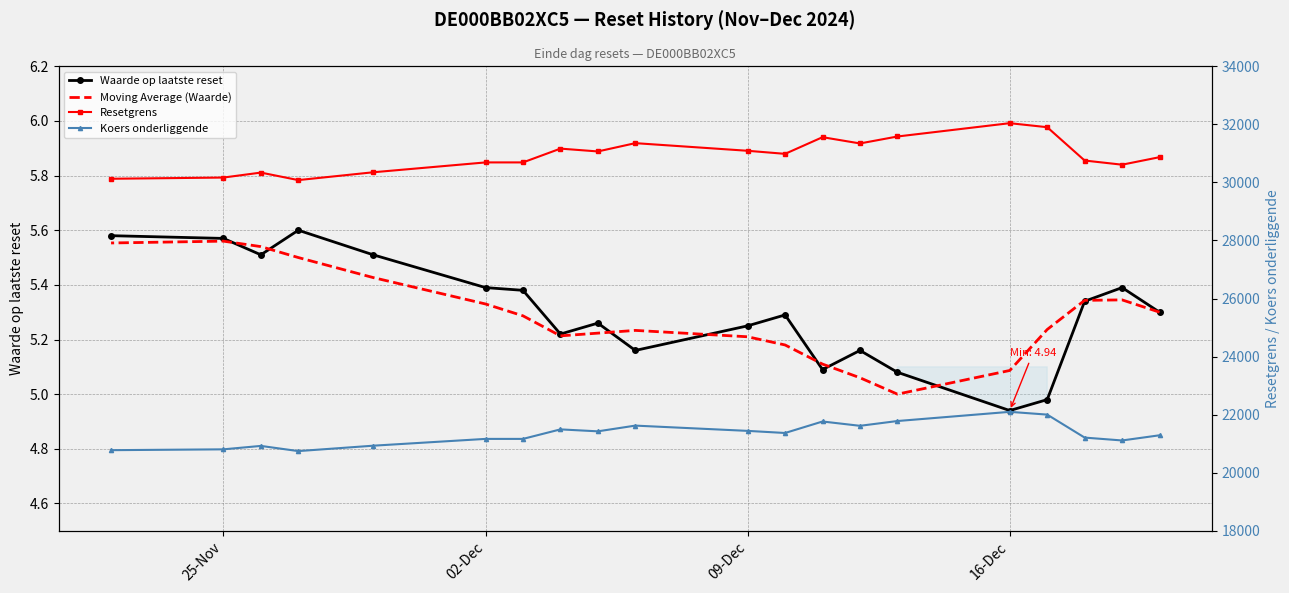

What are all the series names shown in the legend?

Waarde op laatste reset, Moving Average (Waarde), Resetgrens, Koers onderliggende